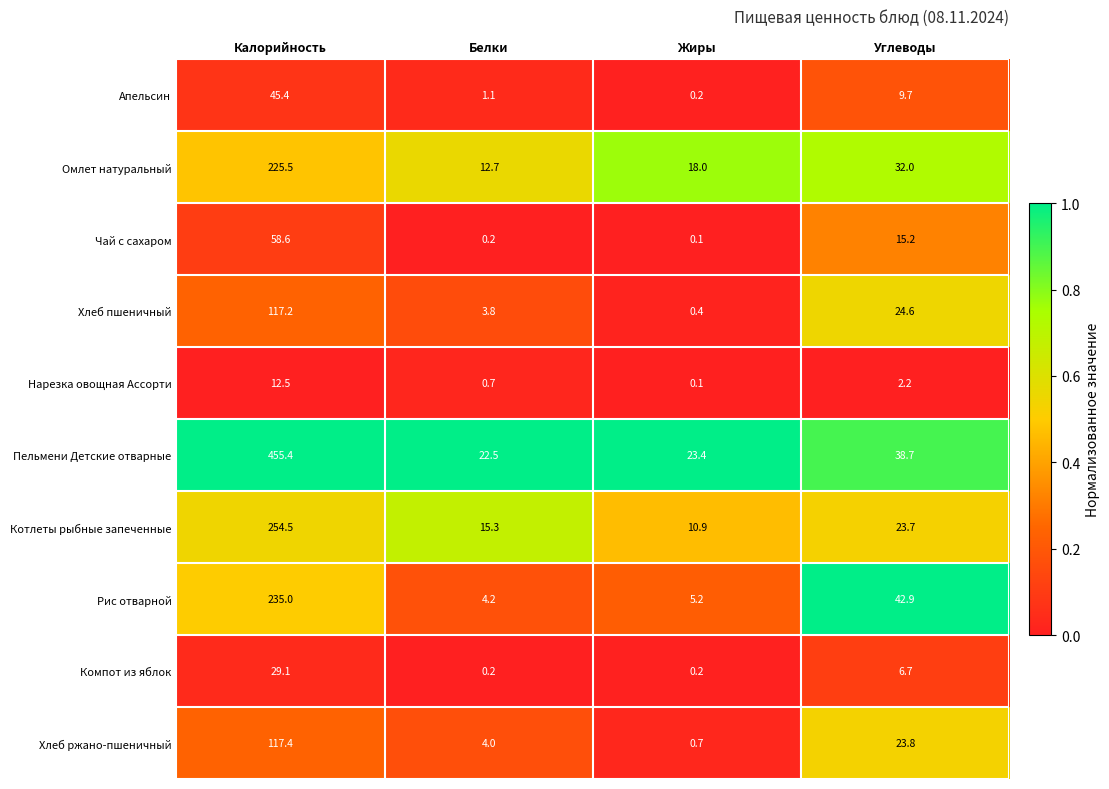

Is it true that Компот из яблок equals 0.2 at Белки?

True